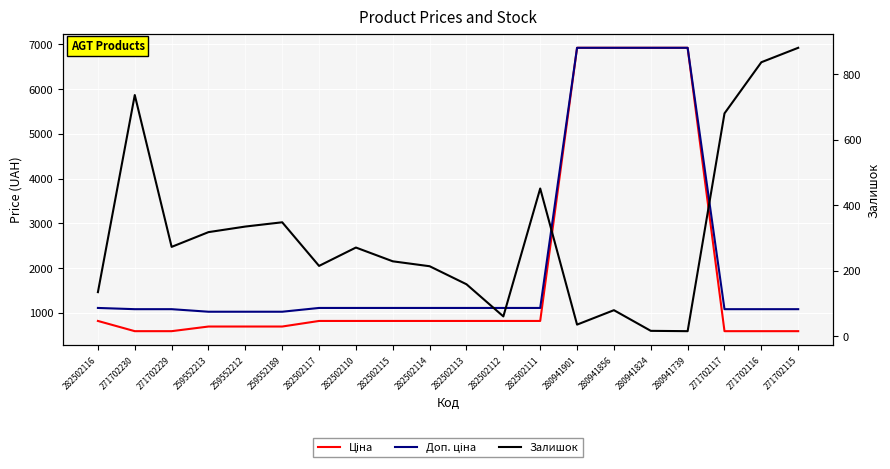

Reading left to right, list all the values displayed in this chart.

Ціна: 818.5	589.9	589.9	693.7	693.7	693.7	818.5	818.5	818.5	818.5	818.5	818.5	818.5	6925.7	6925.7	6925.7	6925.7	589.9	589.9	589.9
Доп. ціна: 1109.2	1081.7	1081.7	1024.6	1024.6	1024.6	1109.2	1109.2	1109.2	1109.2	1109.2	1109.2	1109.2	6925.7	6925.7	6925.7	6925.7	1081.7	1081.7	1081.7
Залишок: 135.0	736.0	273.0	318.0	335.0	348.0	215.0	271.0	229.0	214.0	159.0	61.0	451.0	36.0	80.0	17.0	16.0	680.0	836.0	880.0